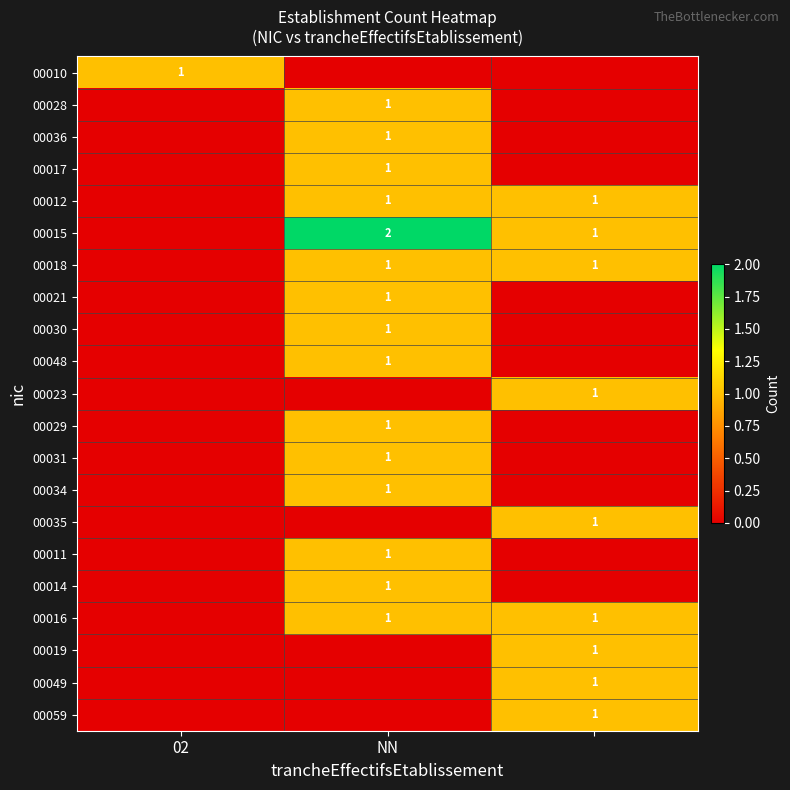

The 00028 series shows 0 at NN. True or false?

False